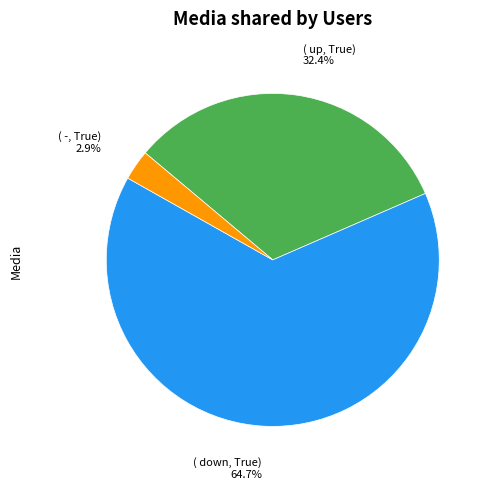

Is the sum of ( up, True) 32.4% and ( down, True) 64.7% greater than half?

Yes